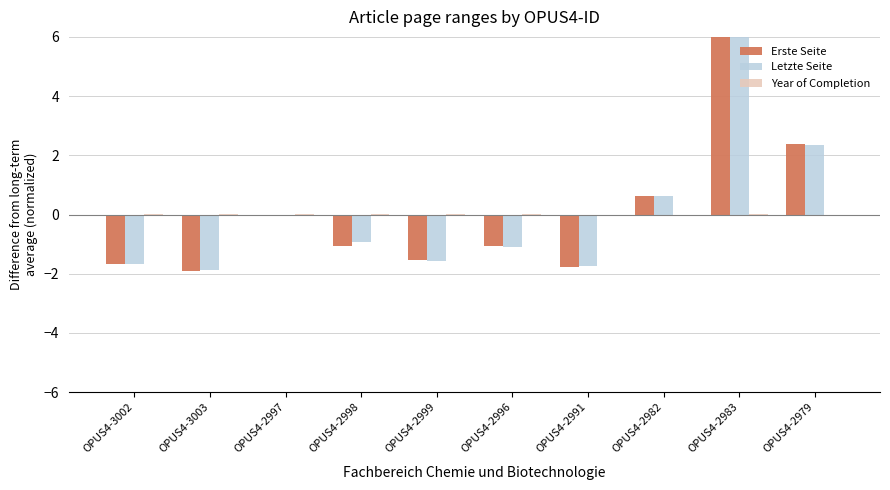

What is the greatest value displayed?

6.0